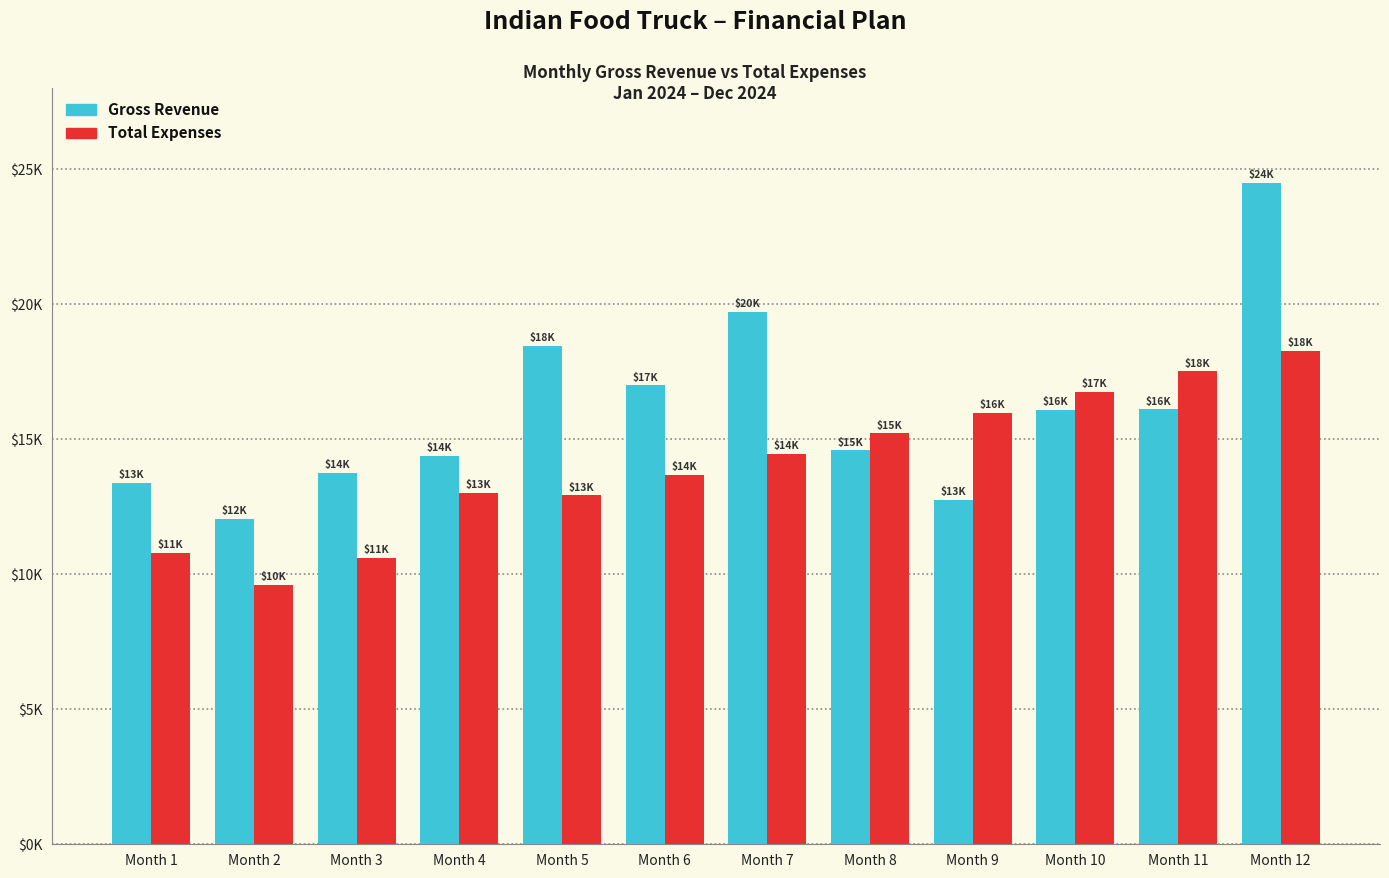

List the labels in order of Gross Revenue value, smallest first.

Month 2, Month 9, Month 1, Month 3, Month 4, Month 8, Month 10, Month 11, Month 6, Month 5, Month 7, Month 12